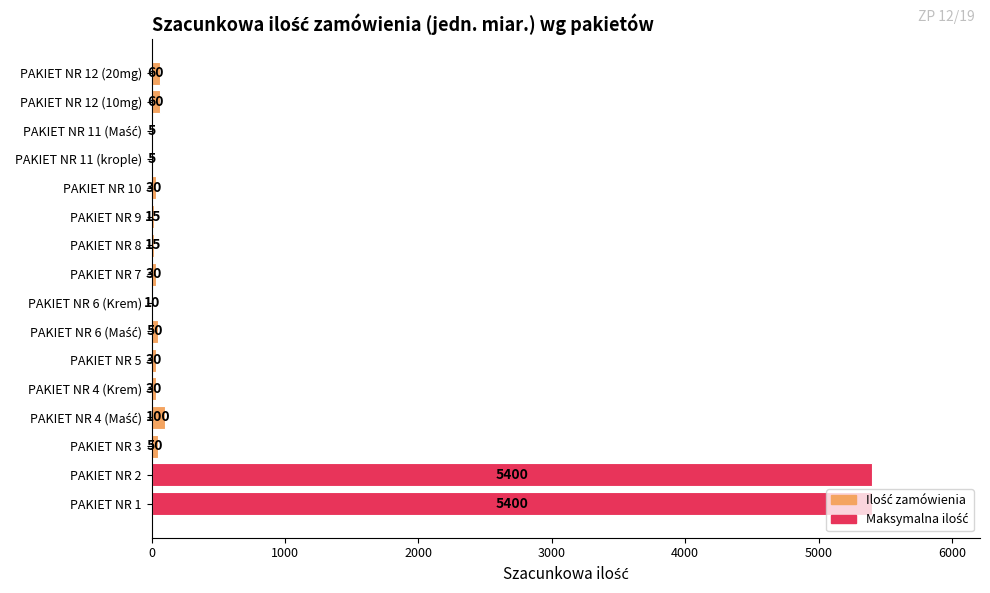

True or false: the data shows 30 at PAKIET NR 5.

True